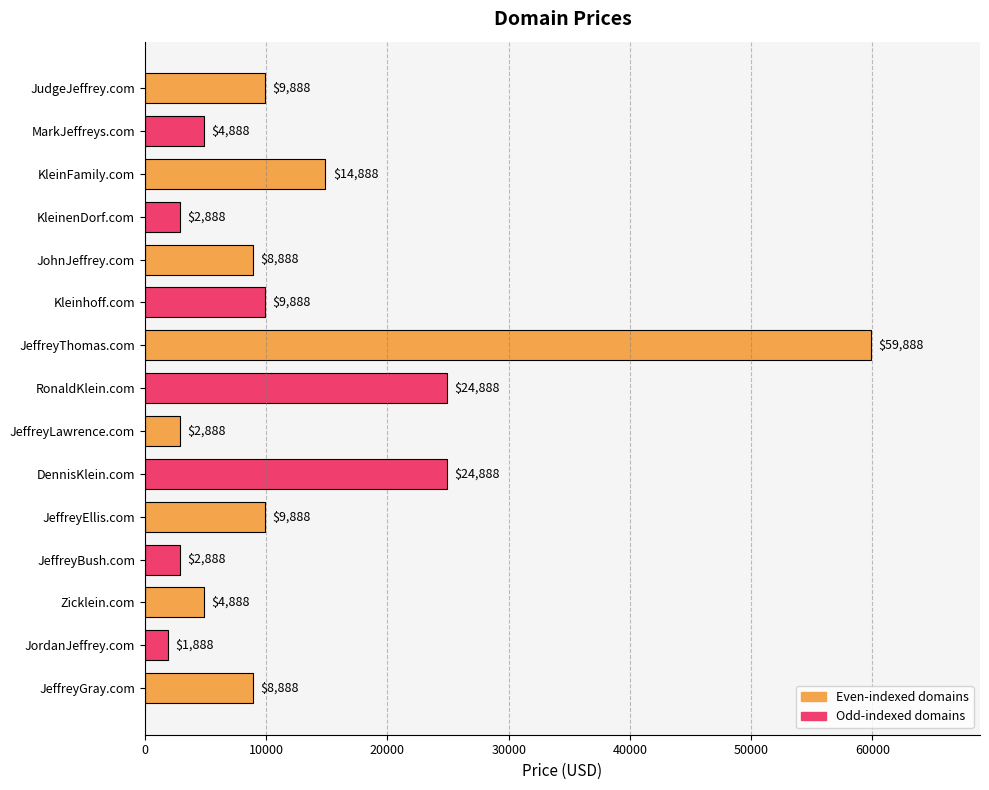

The chart shows a value of 8048 at DennisKlein.com. True or false?

False